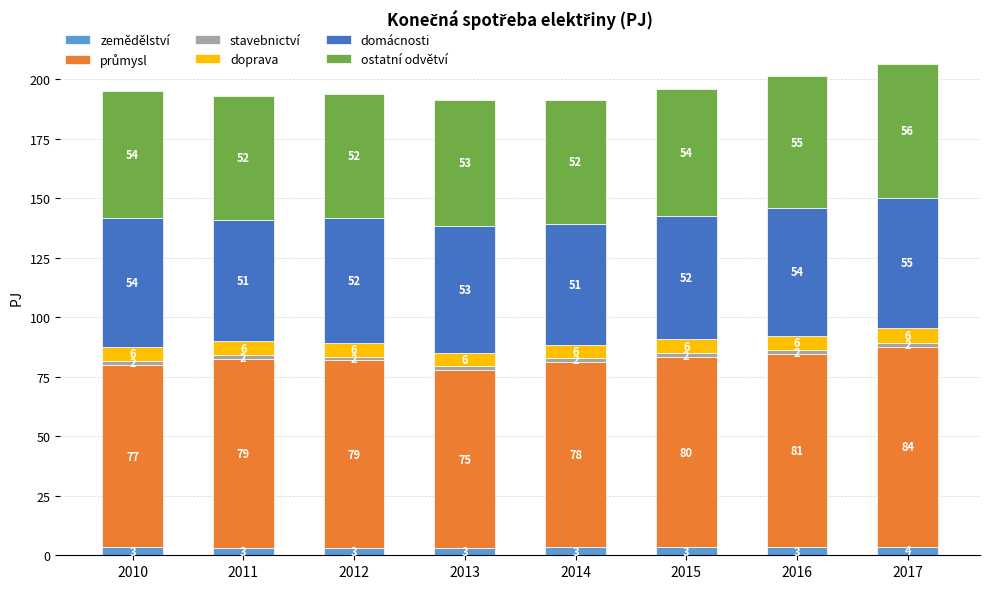

Where does the zemědělství series first go above 3?

2010